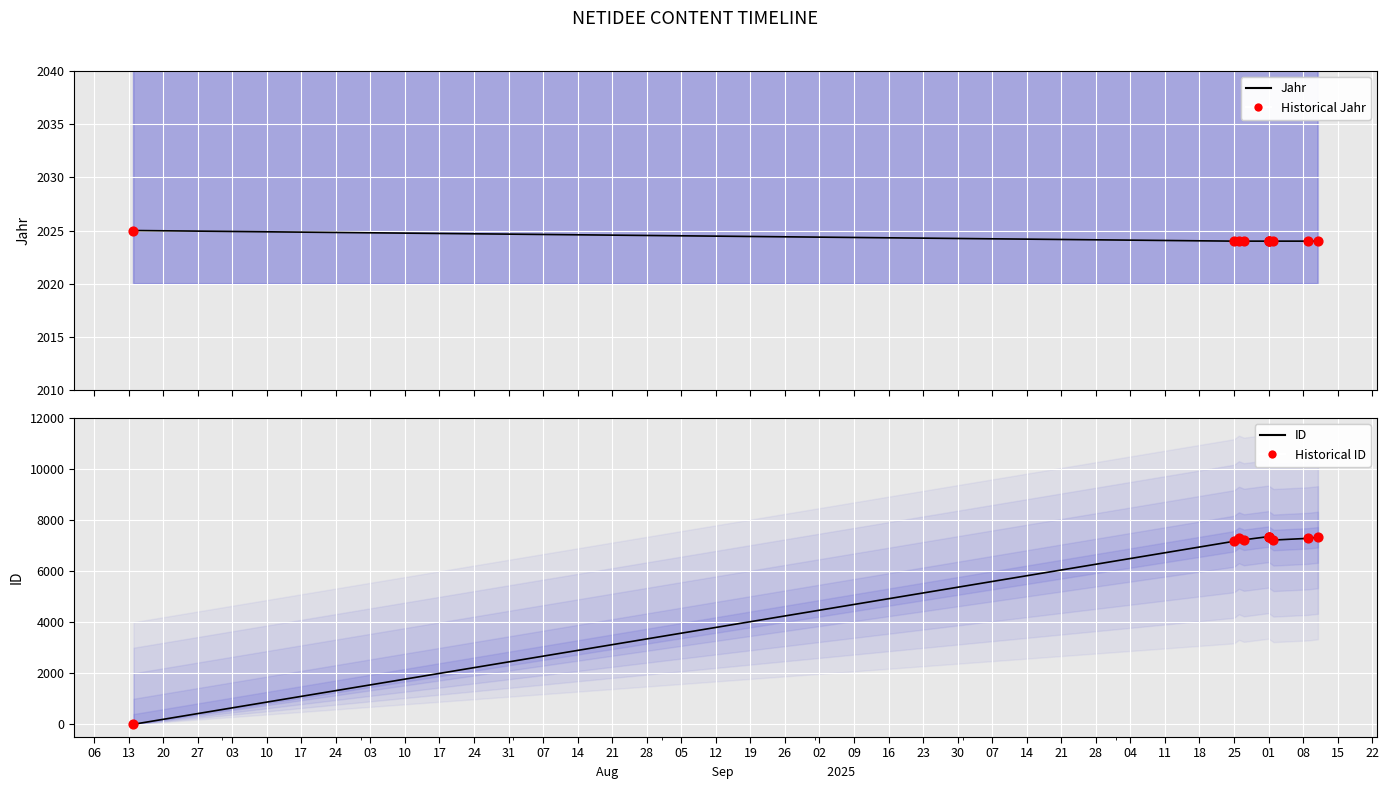

Which series contains the lowest Y value?

ID (trend)